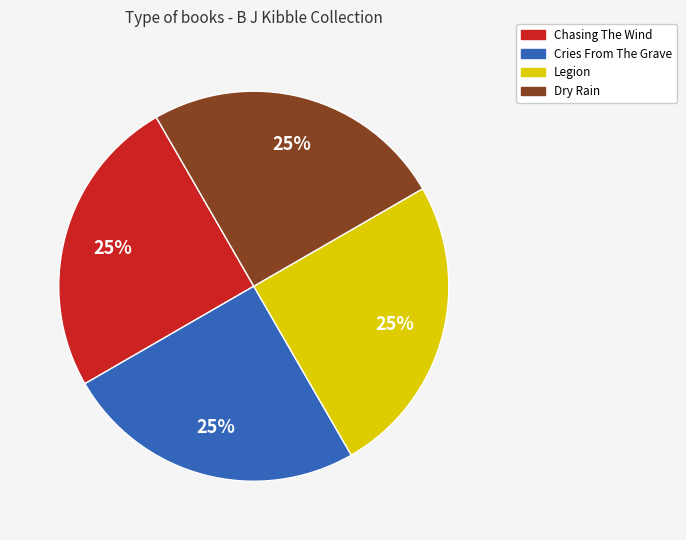

Approximately how many times larger is the value at Cries From The Grave compared to Chasing The Wind?

1.0